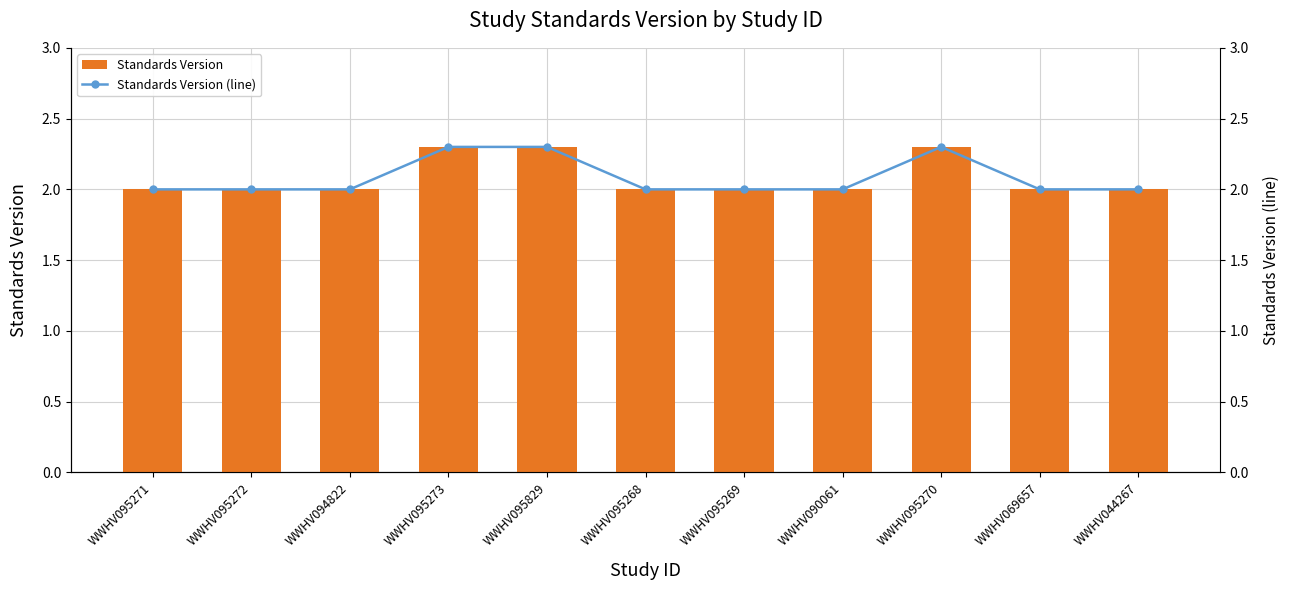

List the labels in order of Standards Version (line) value, largest first.

WWHV095273, WWHV095829, WWHV095270, WWHV095271, WWHV095272, WWHV094822, WWHV095268, WWHV095269, WWHV090061, WWHV069657, WWHV044267